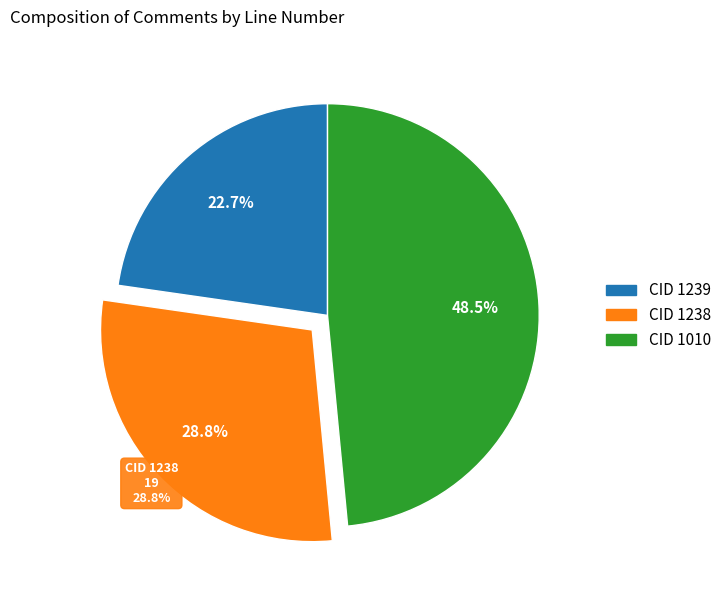

What is the change in value from 1238 to 1010?

+13